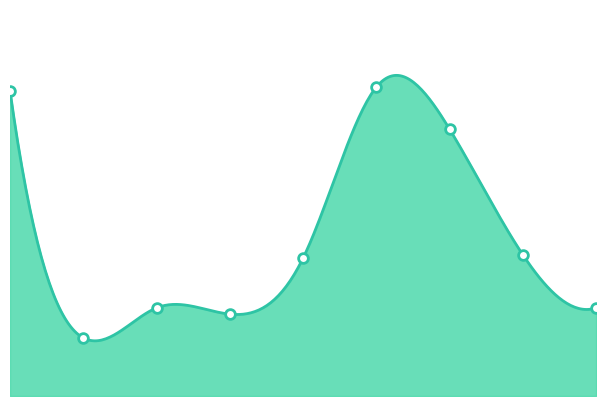

Reading right to left, transcribe all the data shown in this chart.

71.0	113.8	215.1	248.9	111.1	66.0	71.0	46.9	246.2